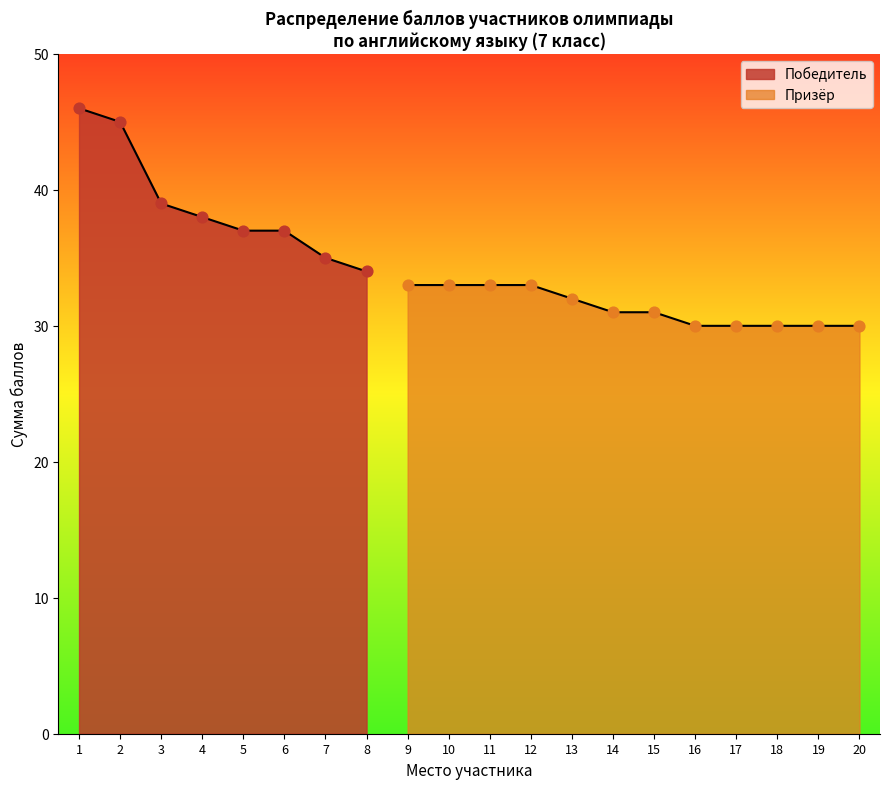

Approximately how many times larger is the value at 2 compared to 4?

1.2